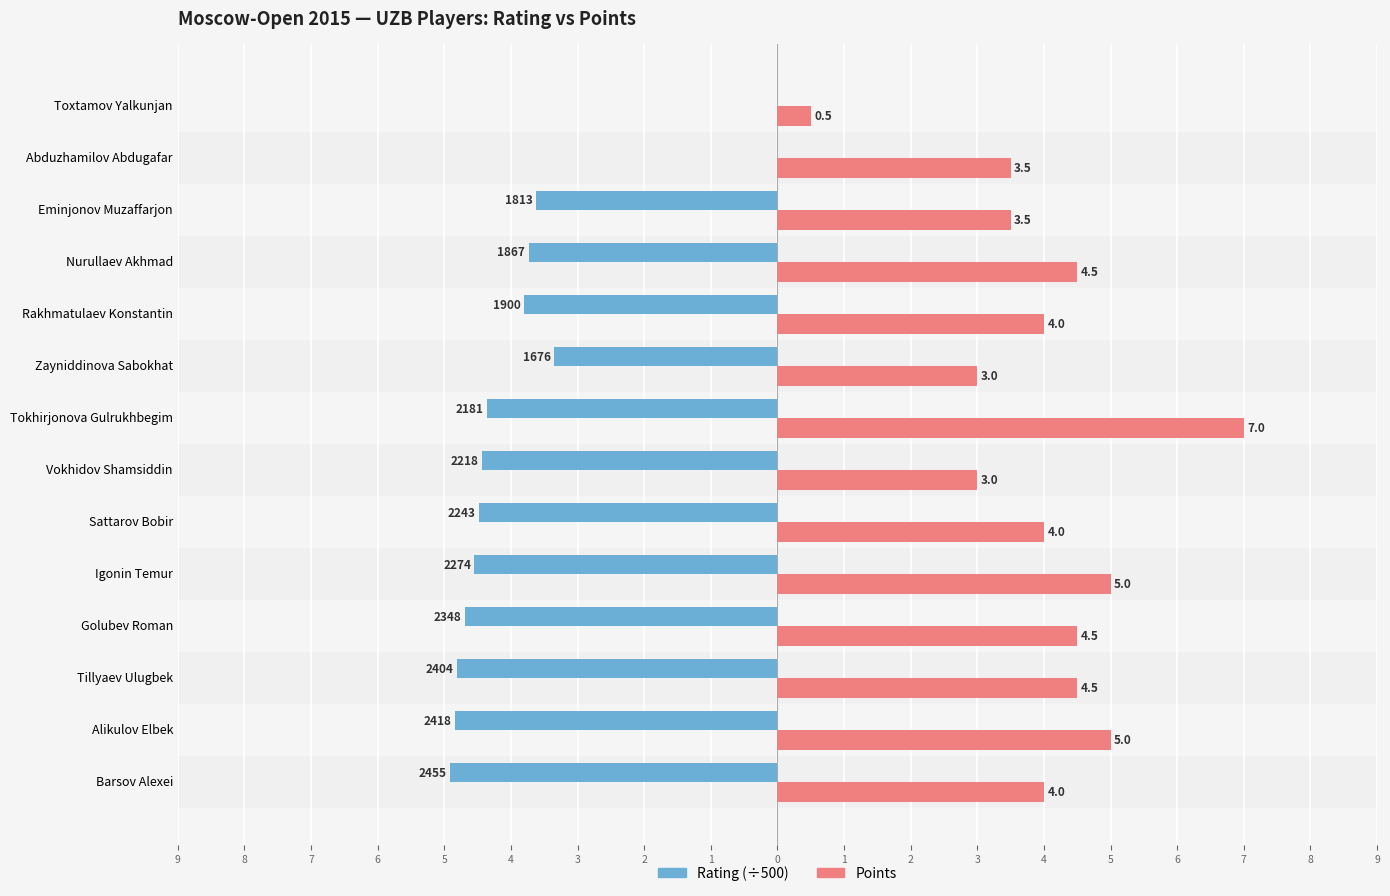

What are all the series names shown in the legend?

Rating (÷500), Points